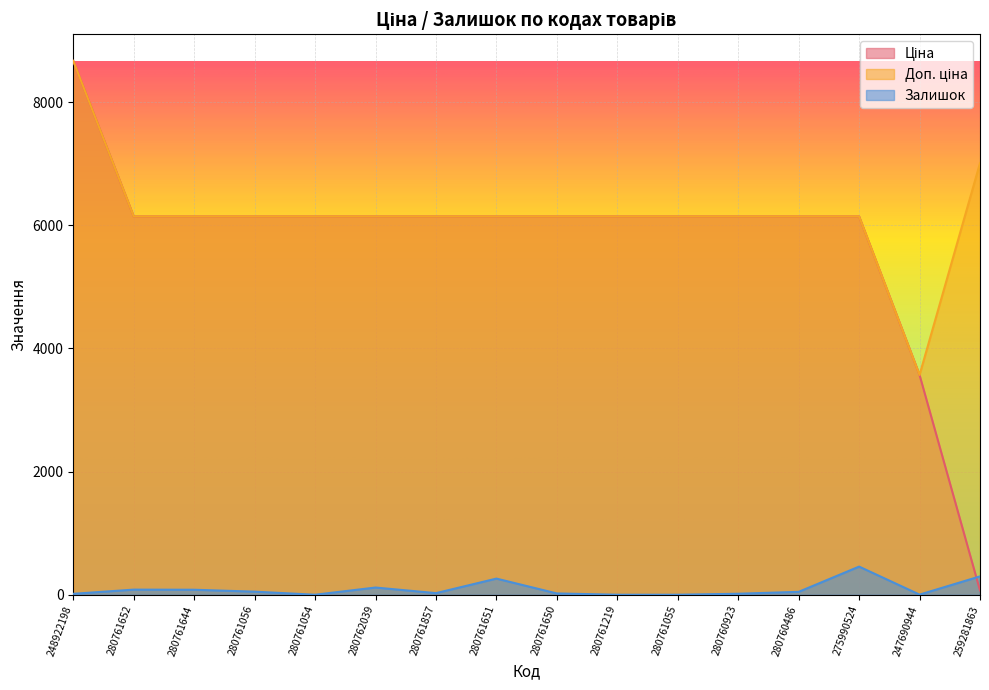

True or false: Доп. ціна and Залишок cross at least once.

False